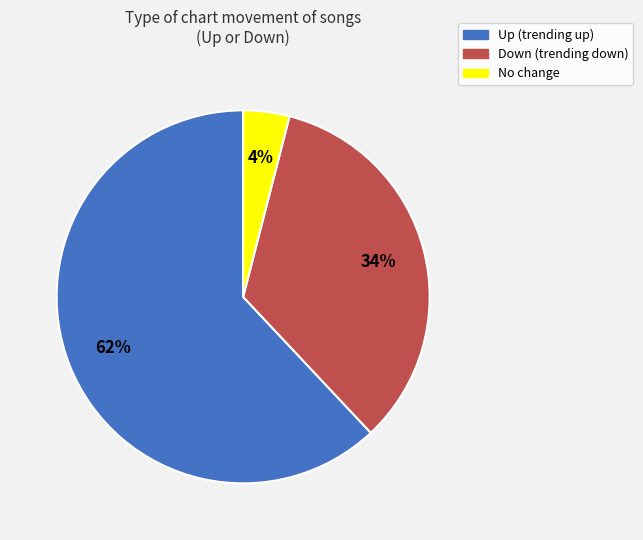

The No change slice represents 12% of the pie. True or false?

False